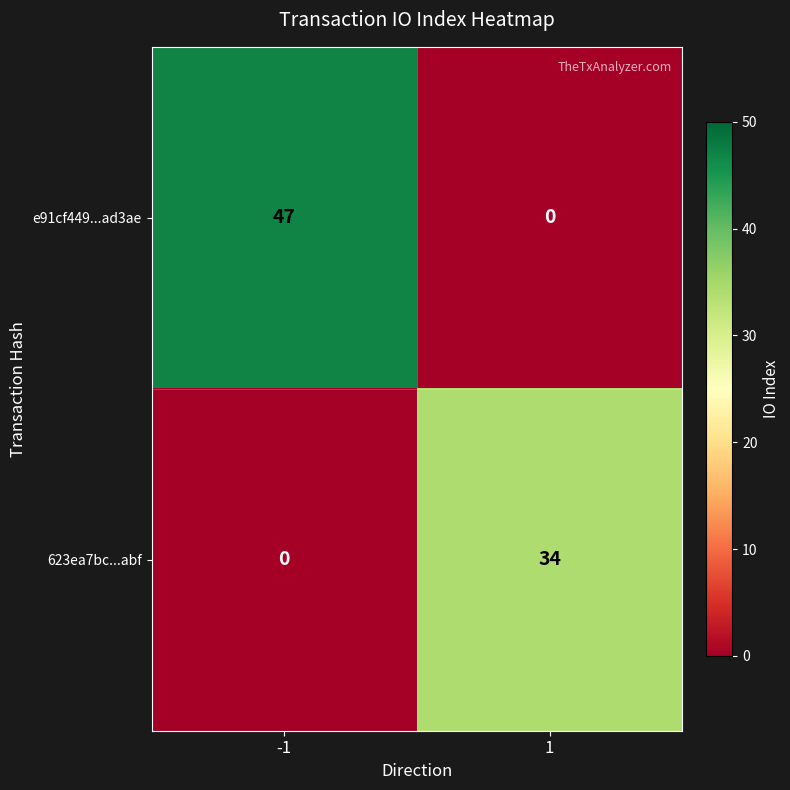

What is the average value of the e91cf449...ad3ae series?

24